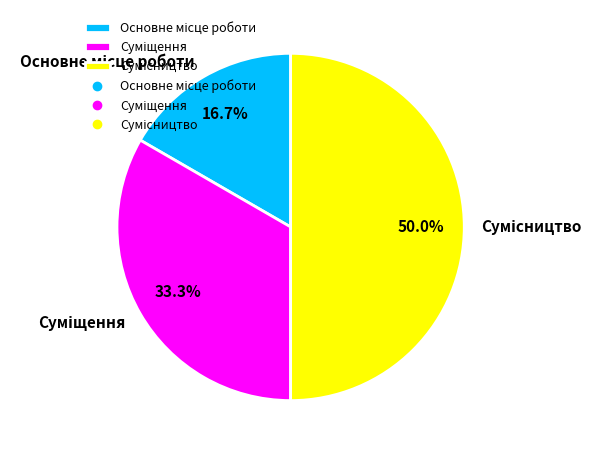

How many segments does this pie chart have?

3